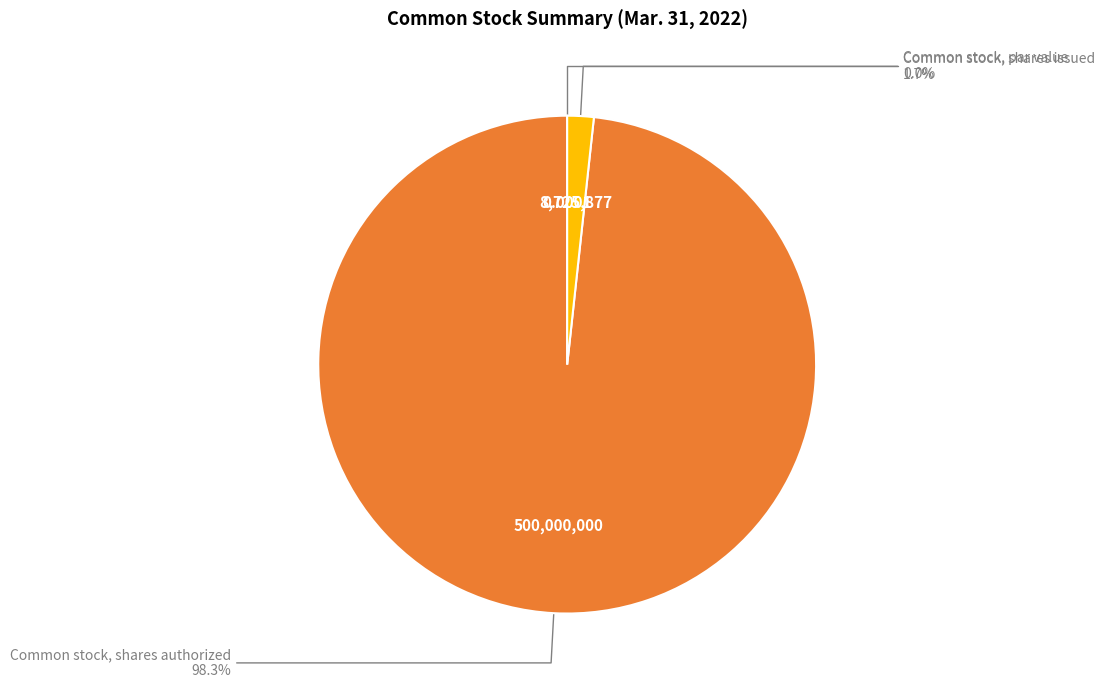

What percentage is the Common stock, shares authorized slice, to the nearest percent?

98%